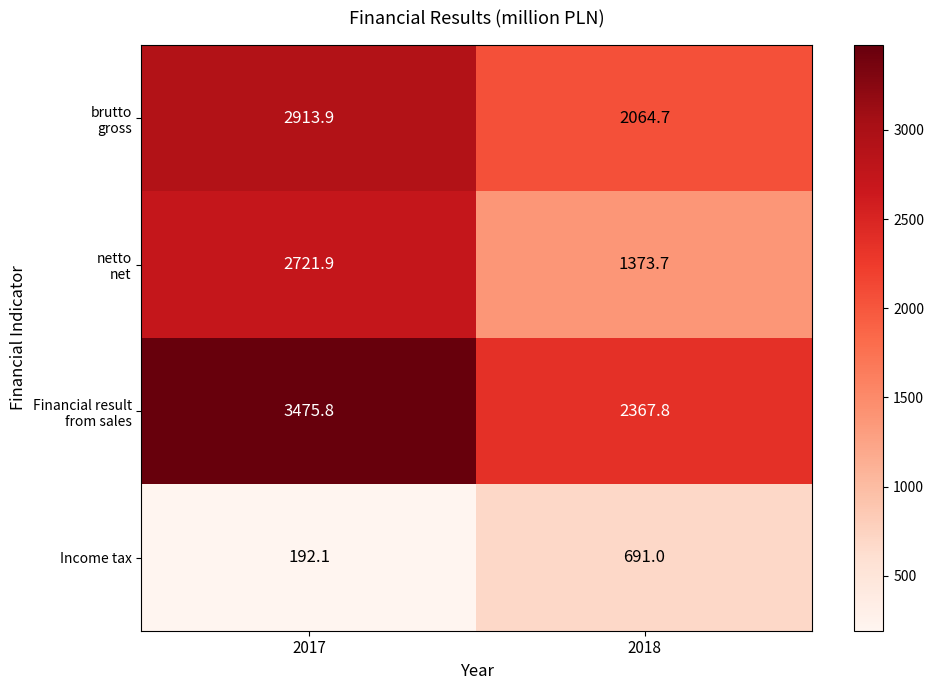

At which category is the sum across all series the highest?

2017